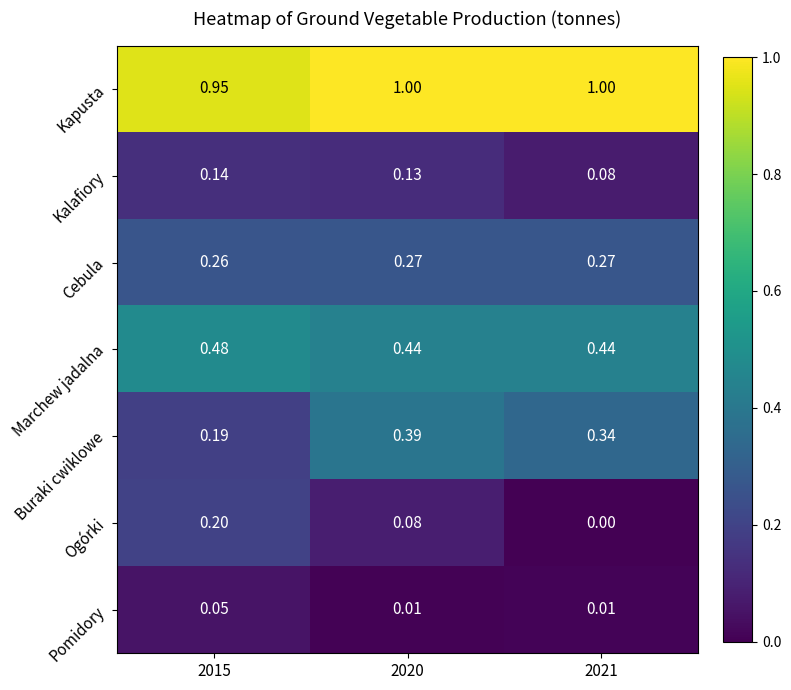

Which series has the largest total across all categories?

Kapusta